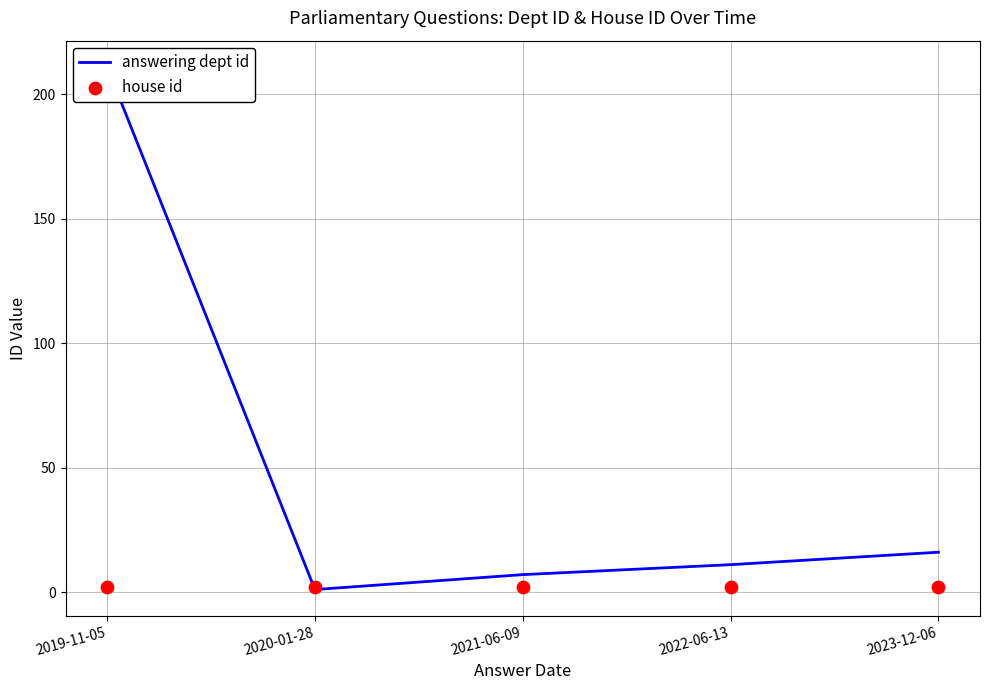

Which series contains the highest Y value?

answering dept id